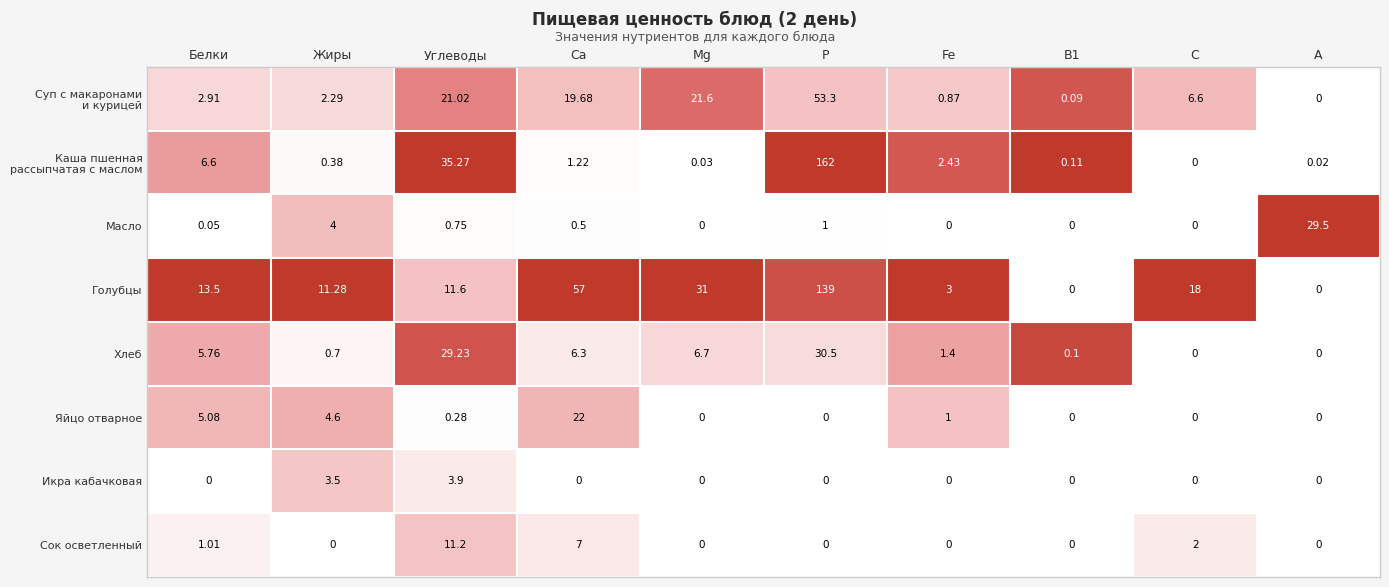

Where does the Голубцы series first go above 13?

Белки